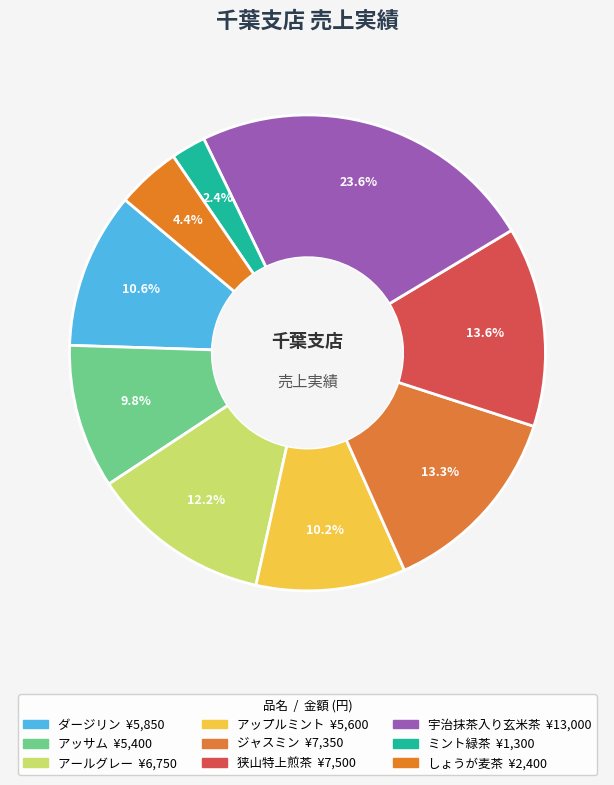

Count the number of slices in the pie.

9